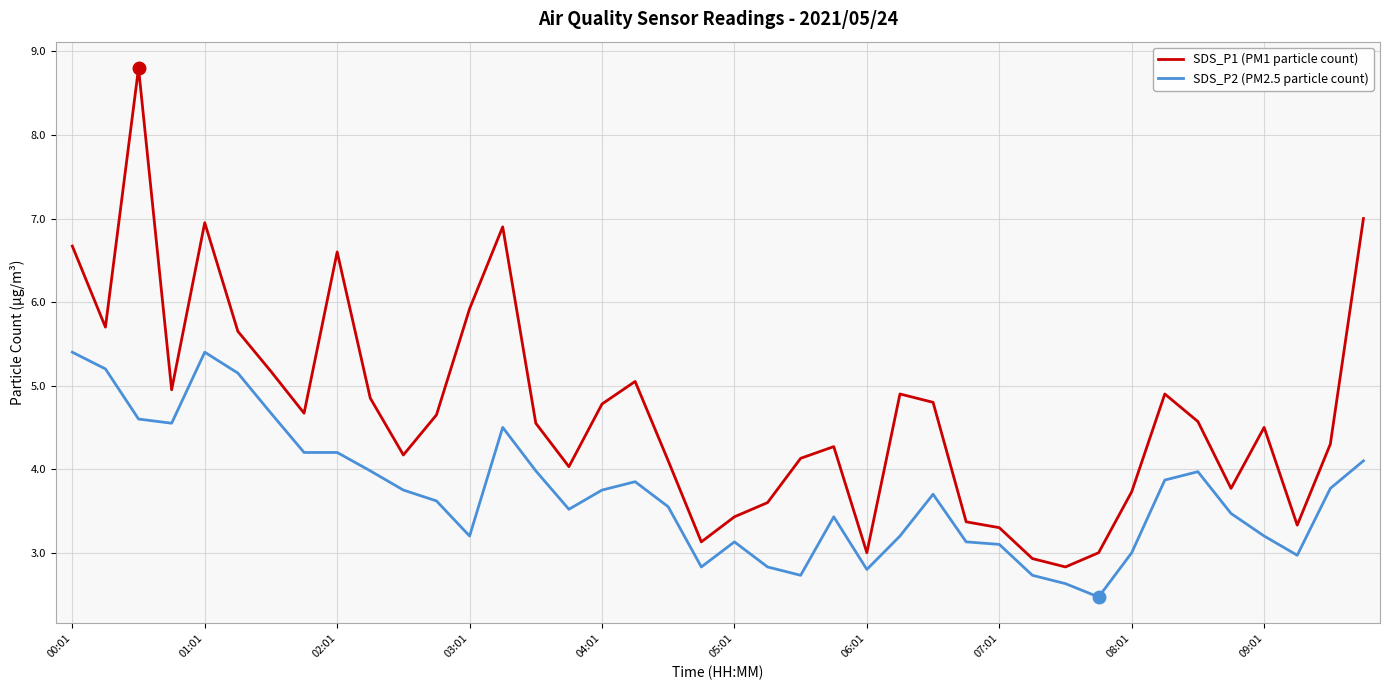

What is the average value of the SDS_P1 (PM1 particle count) series?

4.7